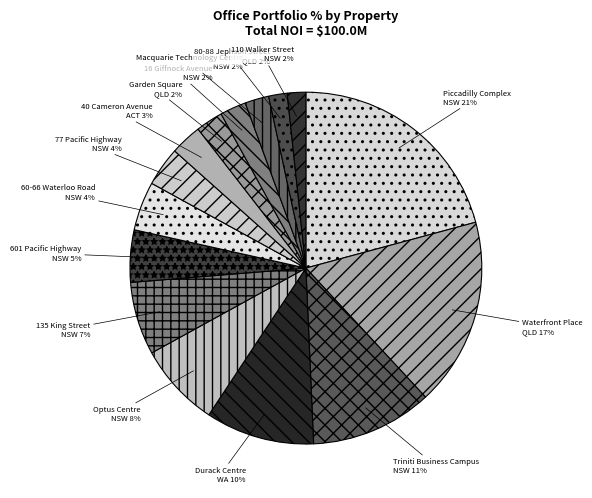

Does 601 Pacific Highway represent more than half of the total?

No